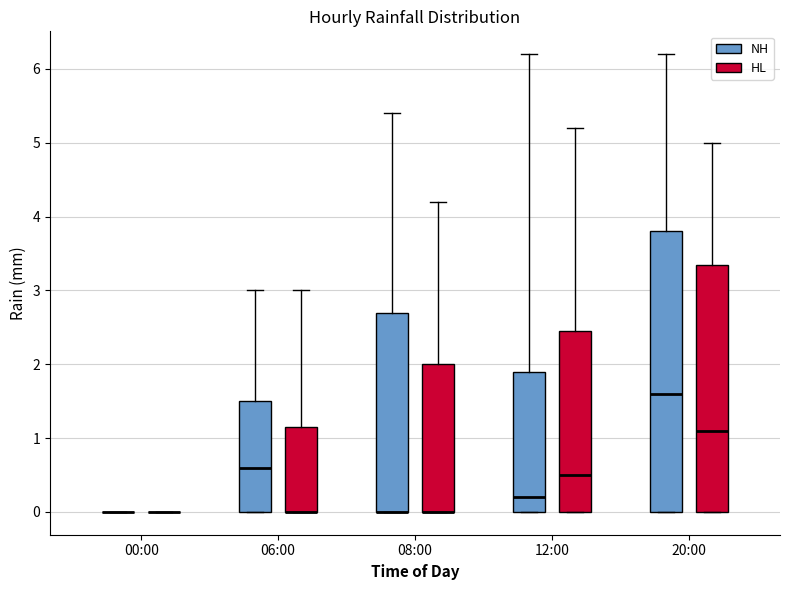

Reading left to right, transcribe this box plot: for each box, give where its median line is, the range the box spans, and where its two whiskers end, as read against the y-axis. The values are not printed on the chart, so give them approximately, as read against the axis.

00:00 (NH): box collapsed to a line at 0.0, whiskers 0.0 to 0.0
00:00 (HL): box collapsed to a line at 0.0, whiskers 0.0 to 0.0
06:00 (NH): median 0.6, box 0.0 to 1.5, whiskers 0.0 to 3.0
06:00 (HL): median 0.0 (drawn on the box's lower edge), box 0.0 to 1.2, whiskers 0.0 to 3.0
08:00 (NH): median 0.0 (drawn on the box's lower edge), box 0.0 to 2.7, whiskers 0.0 to 5.4
08:00 (HL): median 0.0 (drawn on the box's lower edge), box 0.0 to 2.0, whiskers 0.0 to 4.2
12:00 (NH): median 0.2, box 0.0 to 1.9, whiskers 0.0 to 6.2
12:00 (HL): median 0.5, box 0.0 to 2.5, whiskers 0.0 to 5.2
20:00 (NH): median 1.6, box 0.0 to 3.8, whiskers 0.0 to 6.2
20:00 (HL): median 1.1, box 0.0 to 3.4, whiskers 0.0 to 5.0